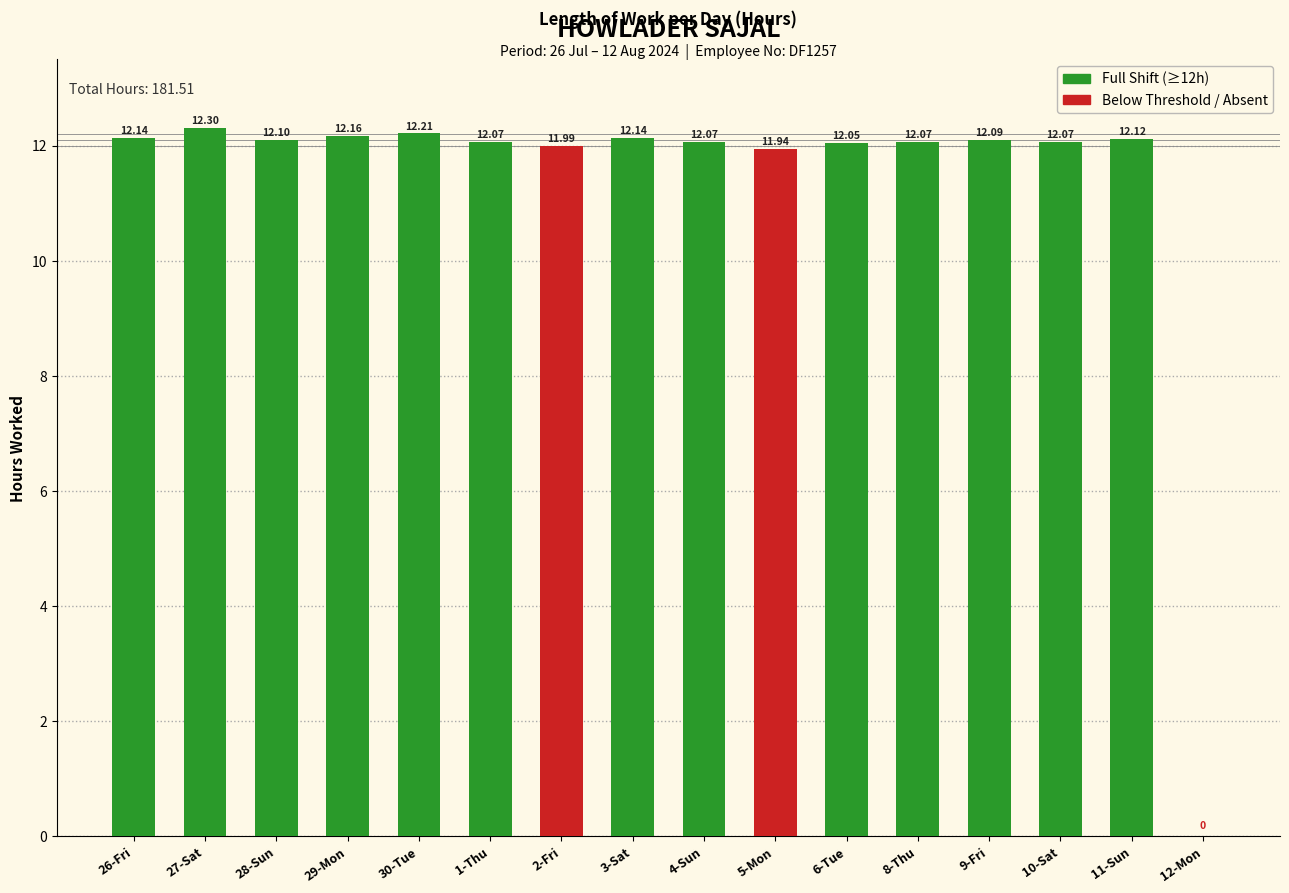

Which category has the highest value across all series?

27-Sat